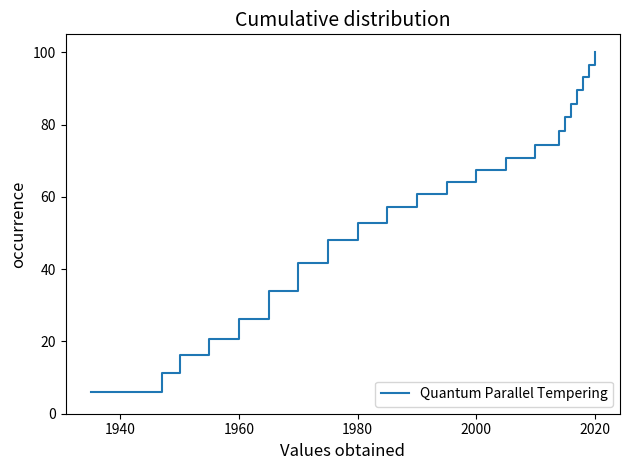

What is the minimum value shown in the chart?

6.0